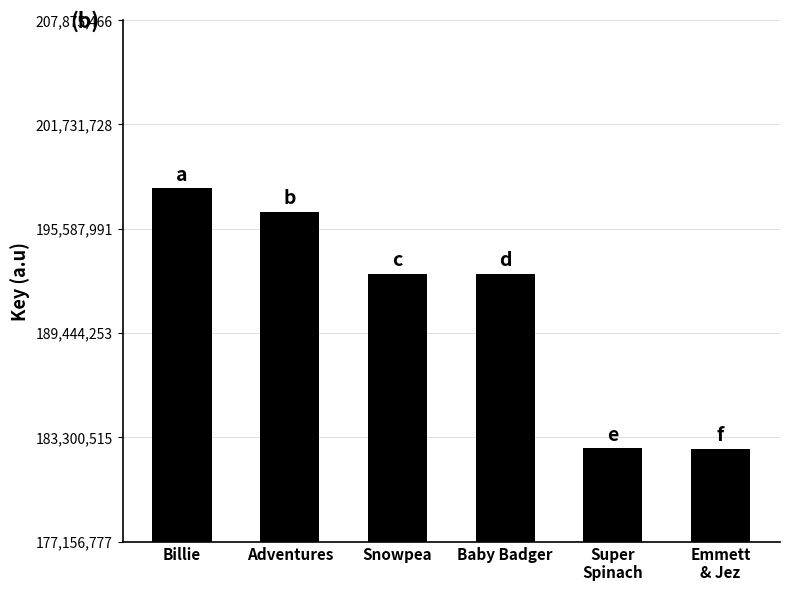

At which label does the data first exceed 192940953?

Billie